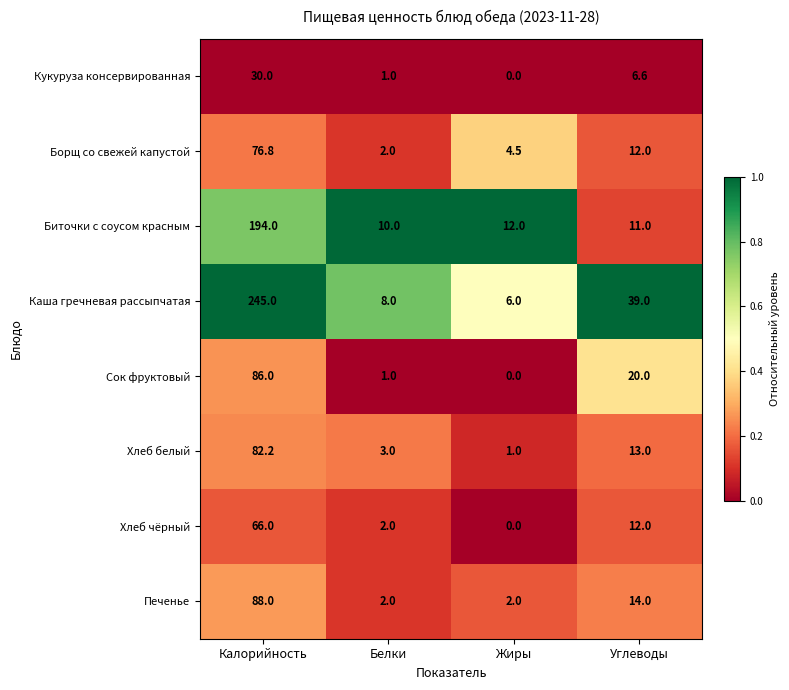

Is it true that Каша гречневая рассыпчатая equals 245.0 at Калорийность?

True